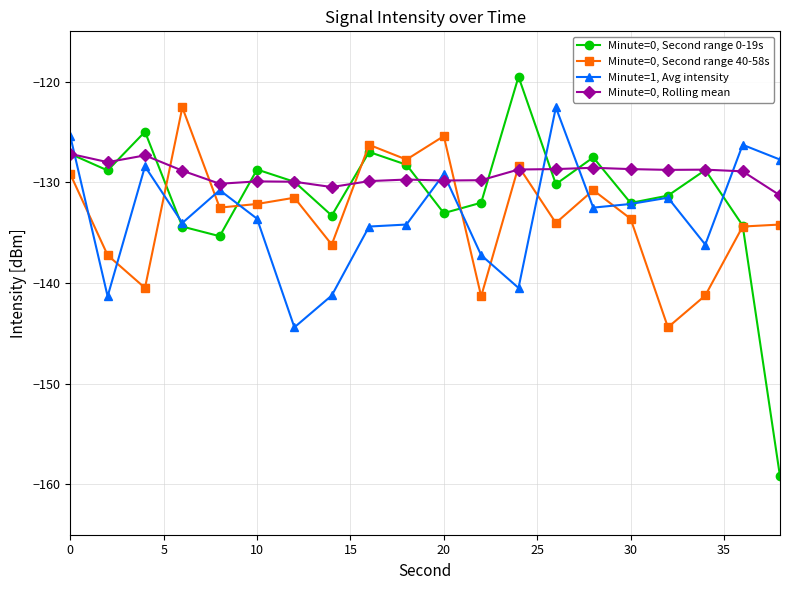

How many categories are shown in the chart?

20